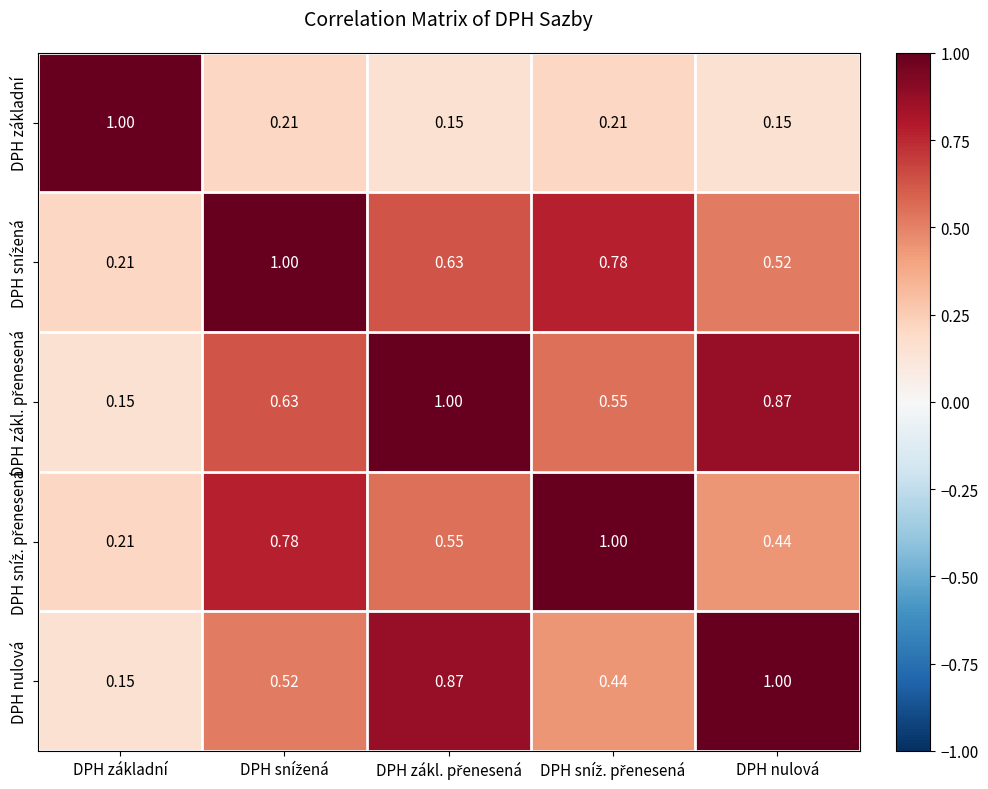

Count the number of categories in the chart.

5